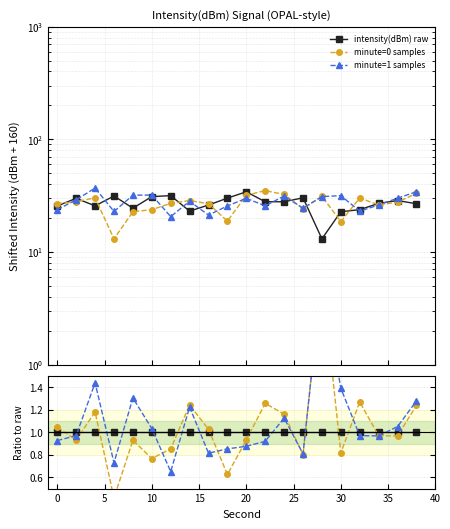

Which series has the largest range (max minus min)?

minute_0_mean